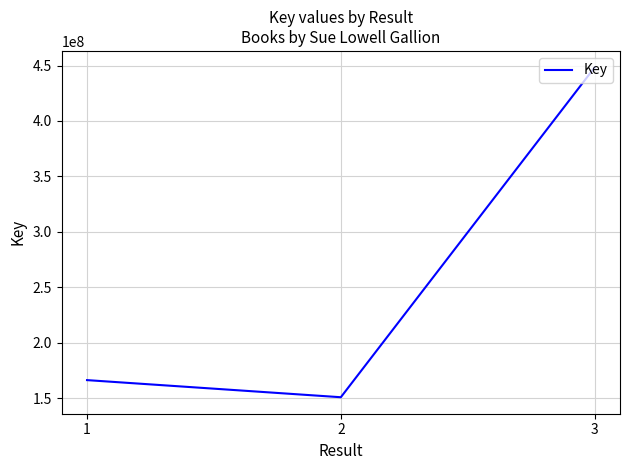

Read the value at 2, to the nearest 100.

150791500